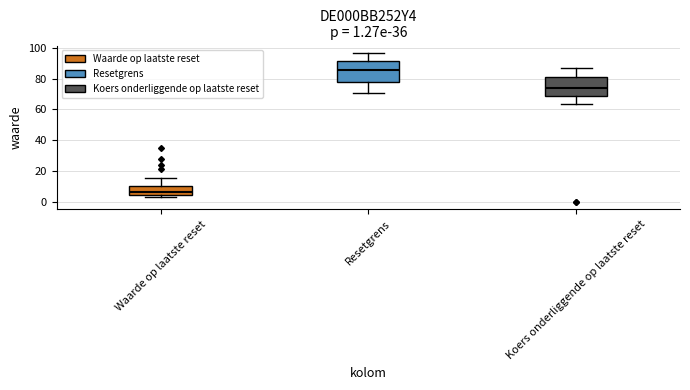

Which box's median line is the highest?

Resetgrens